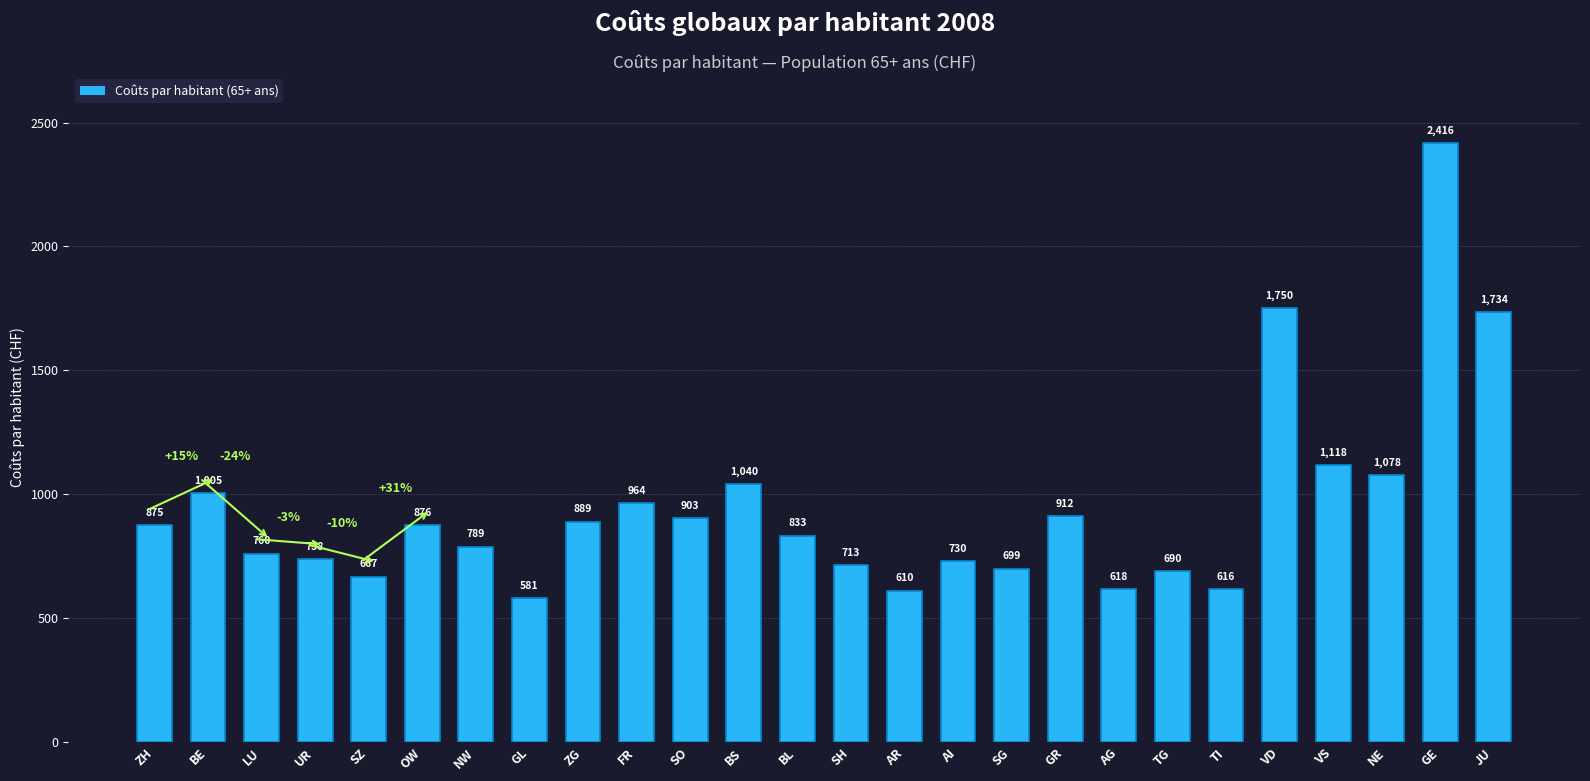

What is the label of the 21st bar from the right?

OW